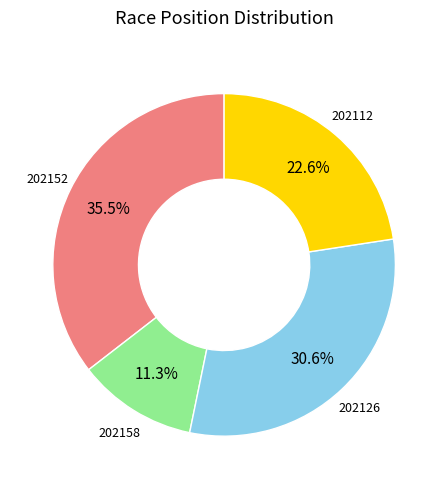

Between 202112 and 202126, which is larger?

202126